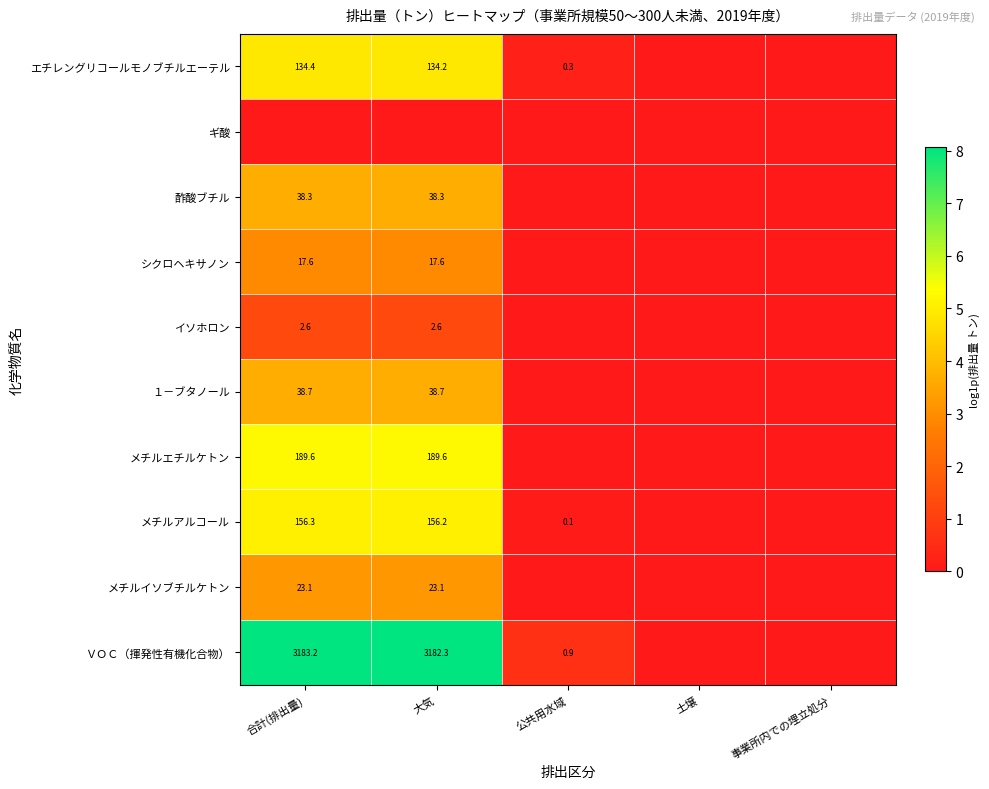

Is it true that シクロヘキサノン equals 17.6 at 大気?

True